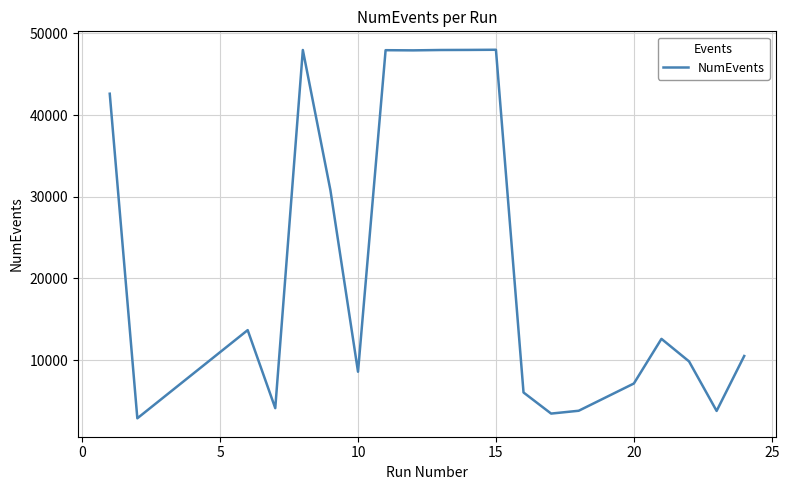

What is the smallest value displayed?

2869